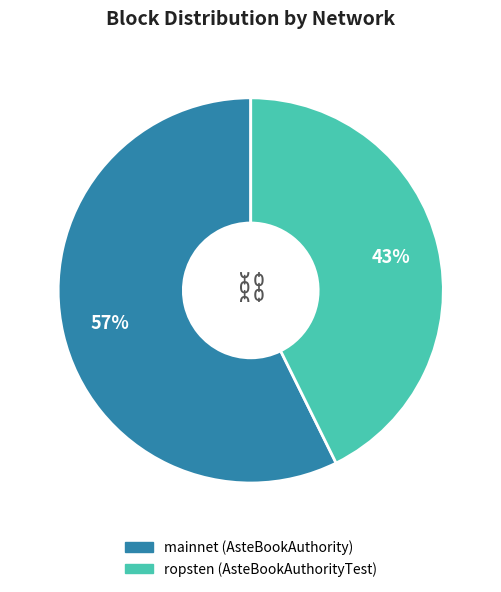

To the nearest percent, what is the average slice percentage?

50%